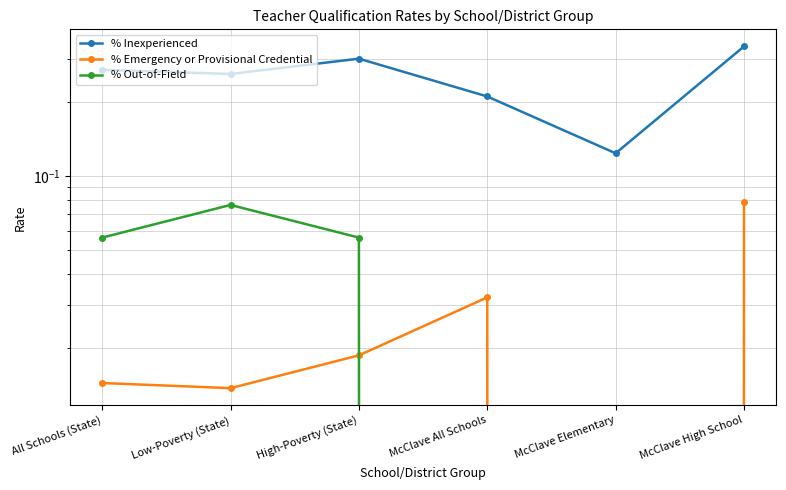

List the labels in order of % Inexperienced value, smallest first.

McClave Elementary, McClave All Schools, Low-Poverty (State), All Schools (State), High-Poverty (State), McClave High School